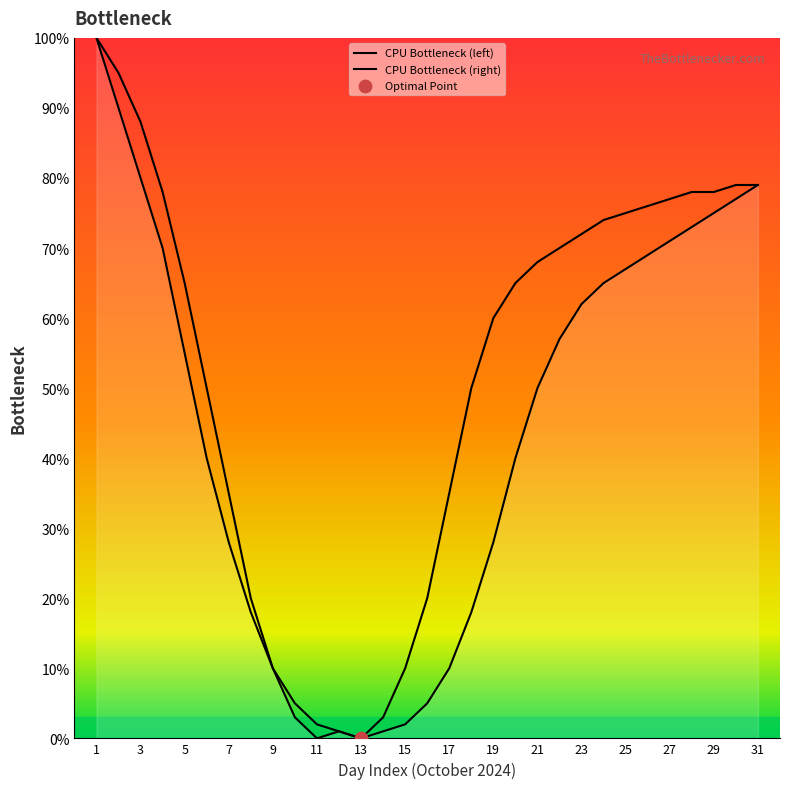

At how many categories does at least one series exceed 49?

20